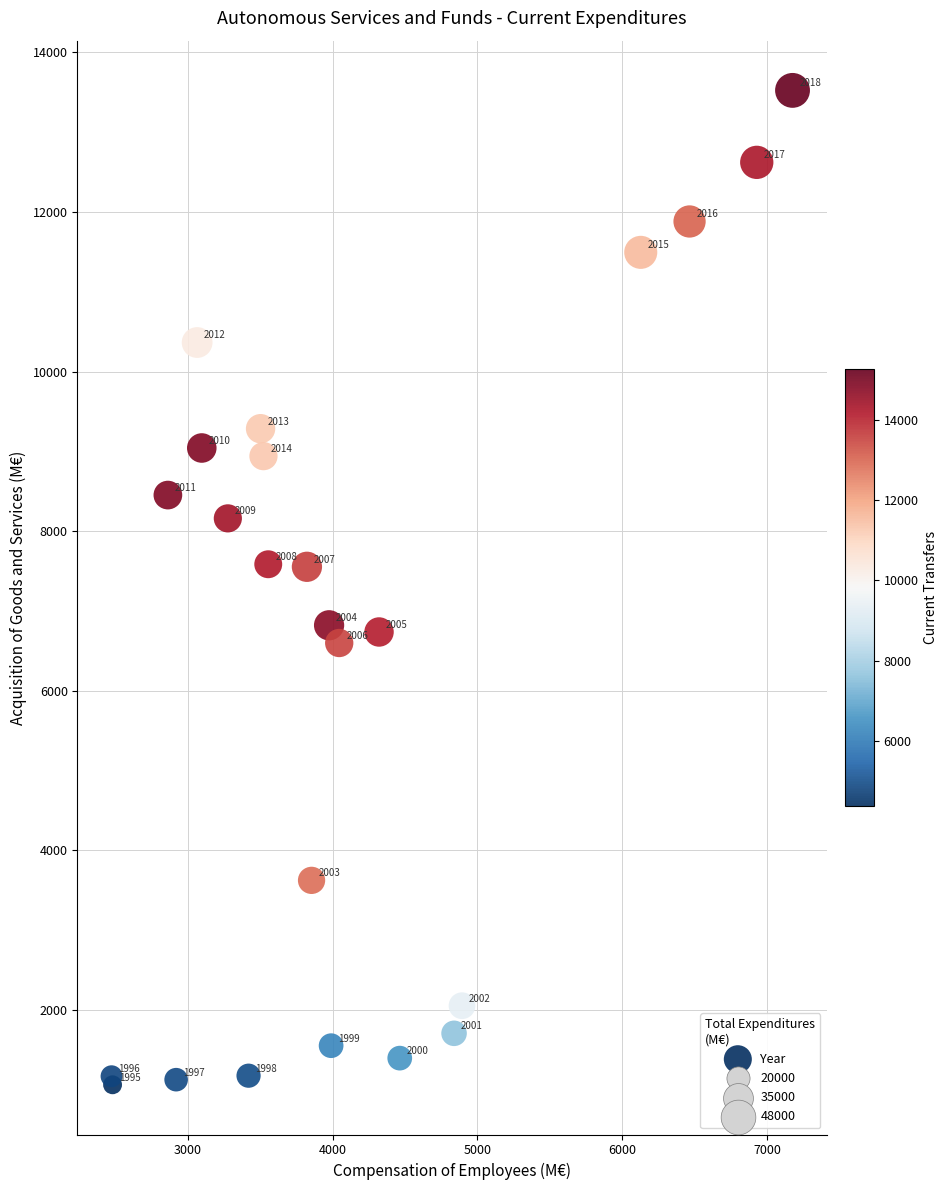

What Y value in the scatter plot is closest to 7293?

7554